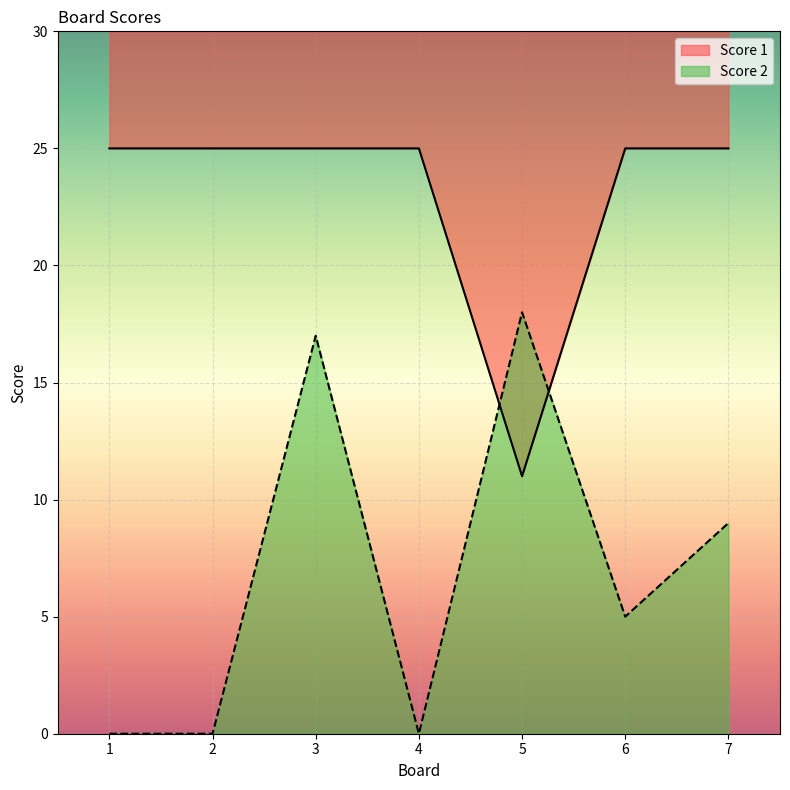

What is the total value across all series at 4?

25